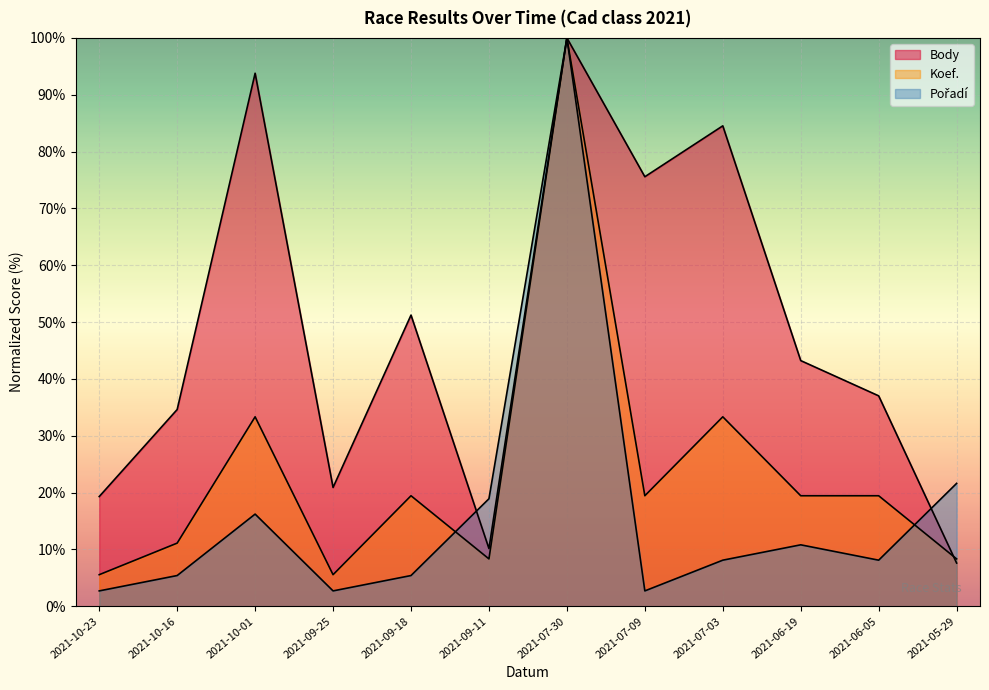

At which category does Pořadí reach its first local peak?

2021-10-01